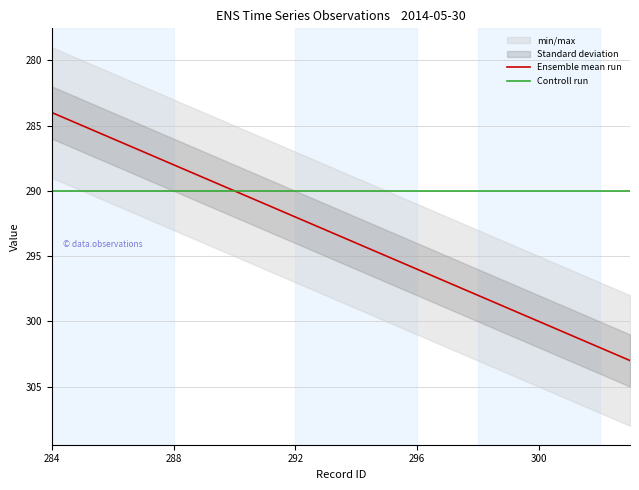

Does the chart have visible grid lines?

Yes